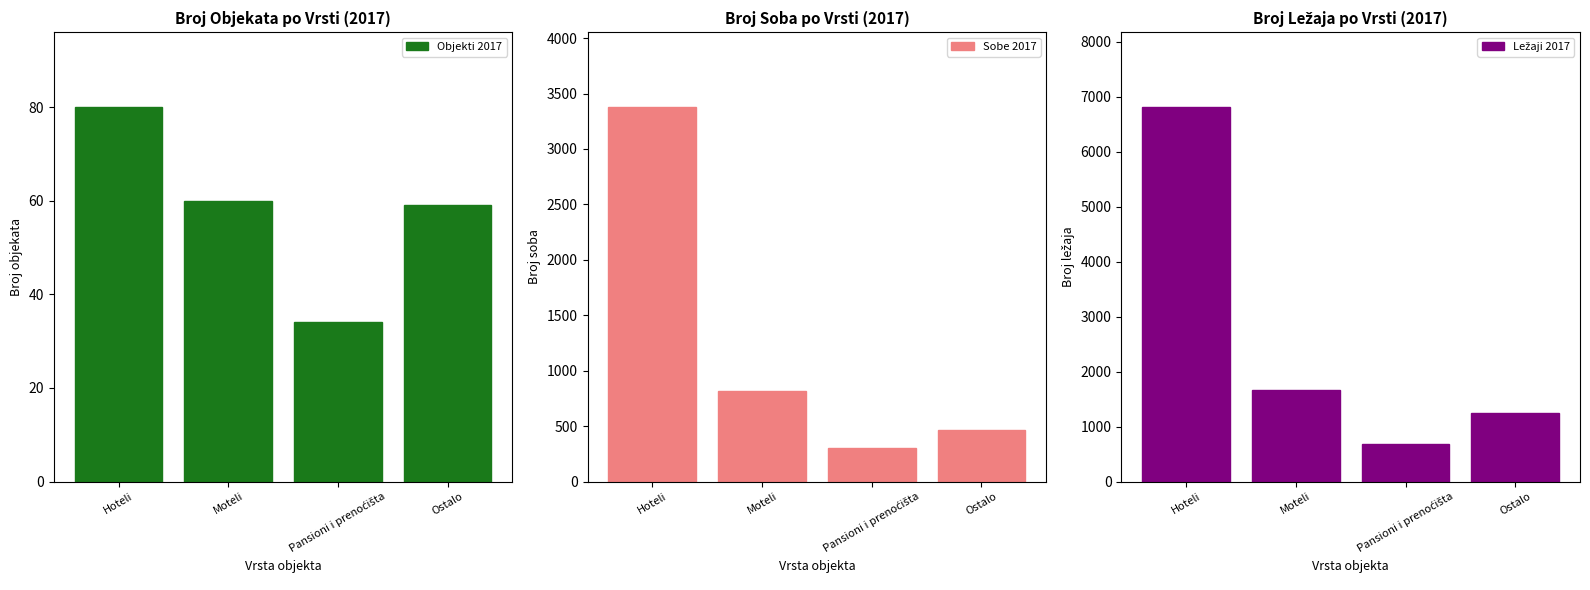

Reading right to left, what are all the values shown in this chart?

Objekti 2017: 59	34	60	80
Sobe 2017: 468	305	818	3378
Ležaji 2017: 1241	679	1664	6813